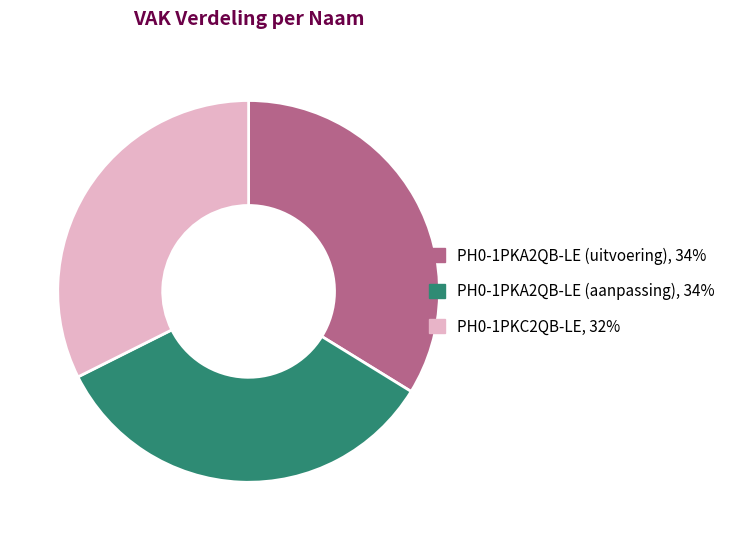

Does any single category account for the majority?

No